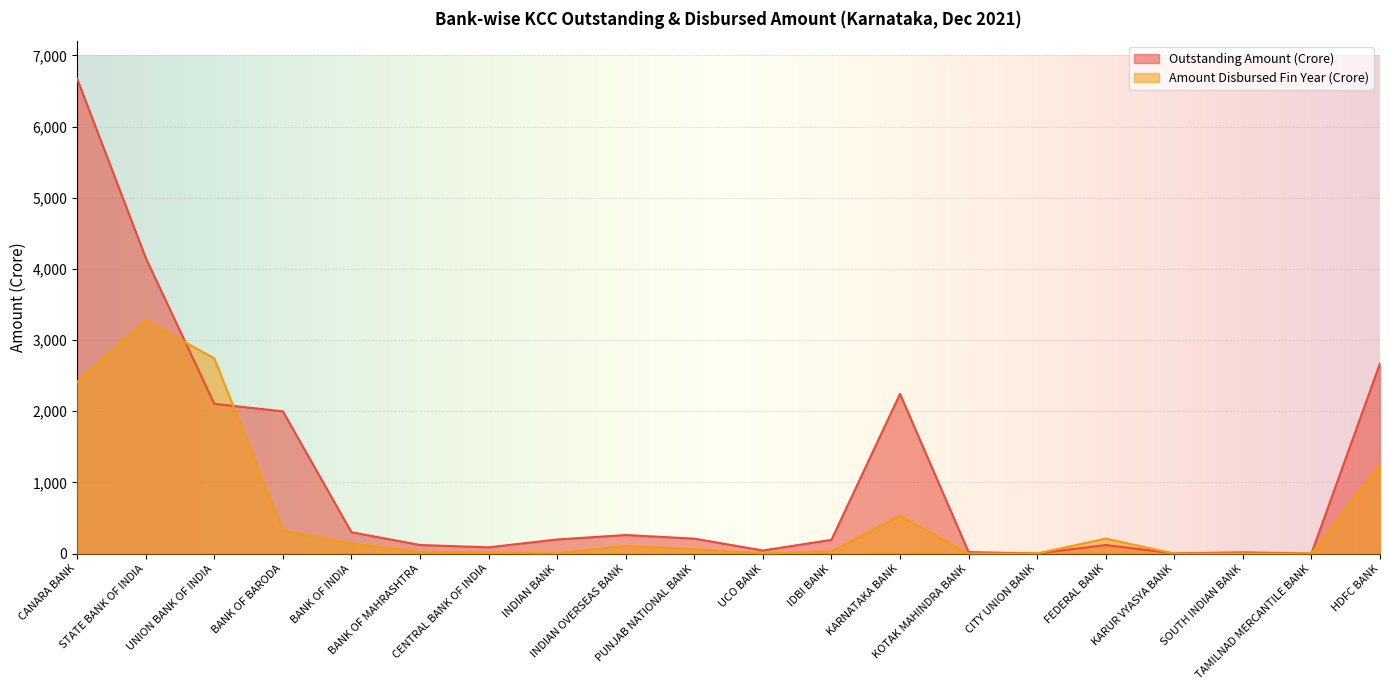

Where is the first local maximum for Outstanding Amount (Crore)?

INDIAN OVERSEAS BANK